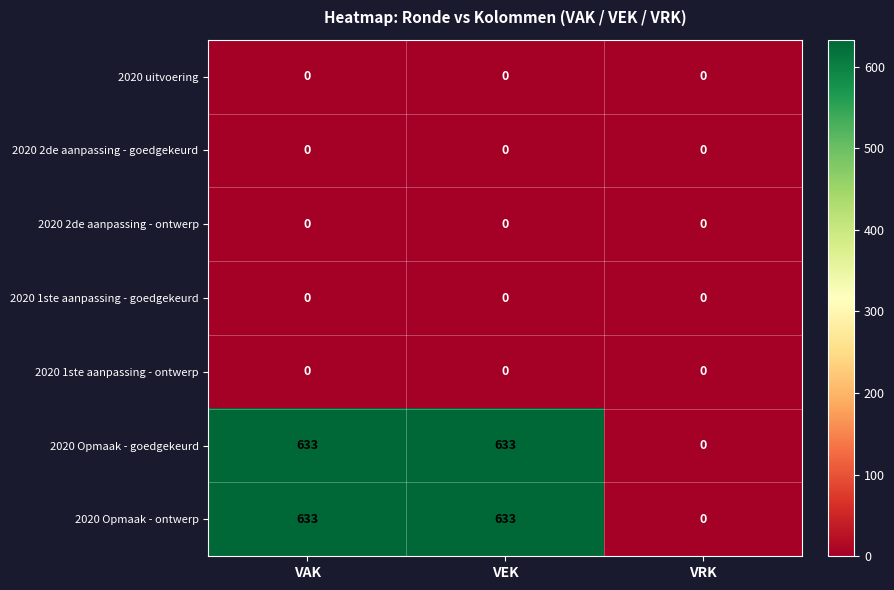

Reading left to right, what are all the values shown in this chart?

2020 uitvoering: 0	0	0
2020 2de aanpassing - goedgekeurd: 0	0	0
2020 2de aanpassing - ontwerp: 0	0	0
2020 1ste aanpassing - goedgekeurd: 0	0	0
2020 1ste aanpassing - ontwerp: 0	0	0
2020 Opmaak - goedgekeurd: 633	633	0
2020 Opmaak - ontwerp: 633	633	0